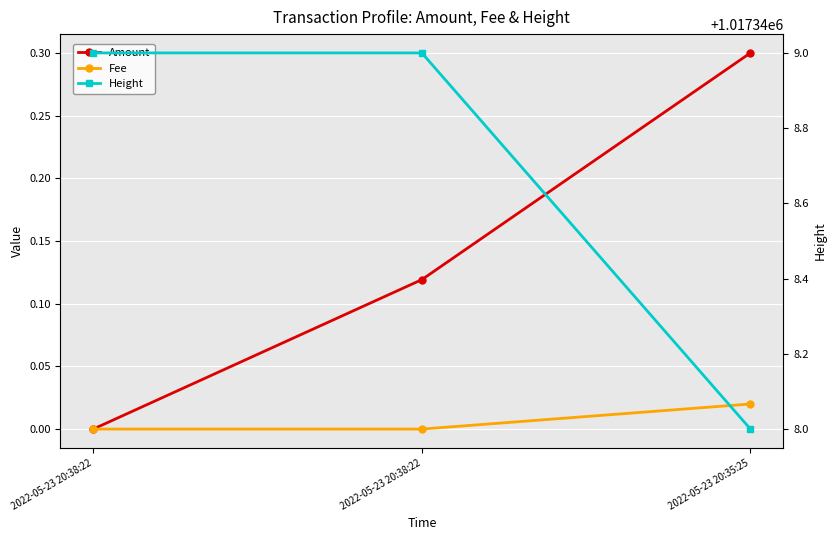

Which category has the highest value across all series?

2022-05-23 20:38:22